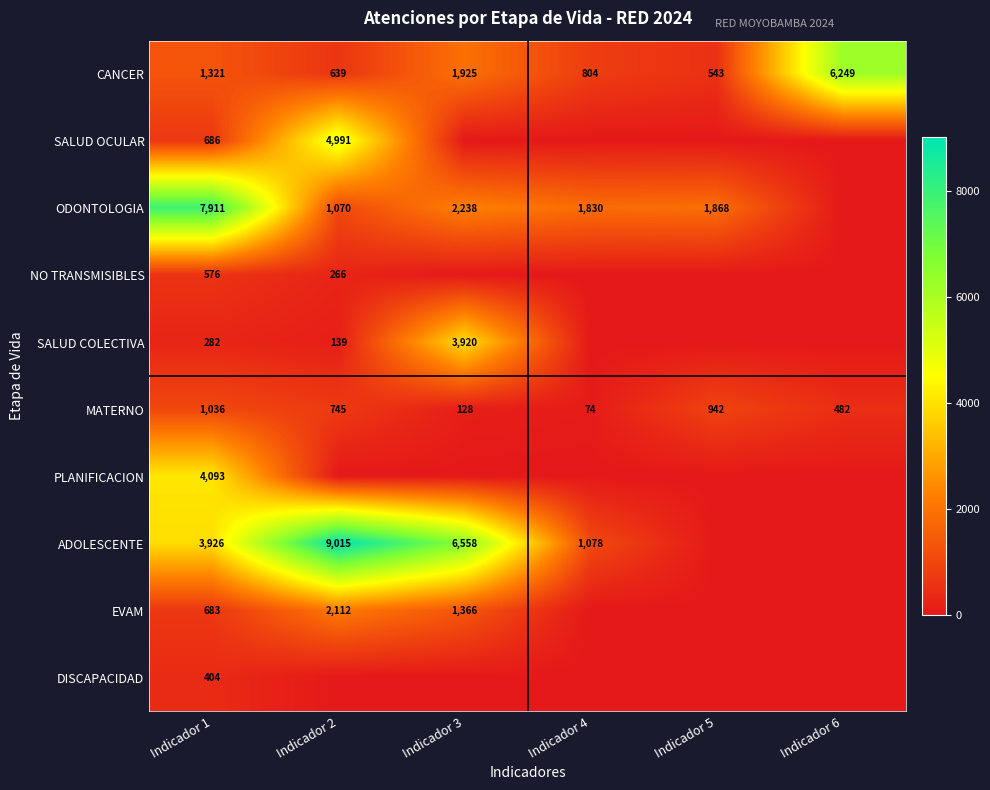

Is it true that MATERNO equals 745 at Indicador 2?

True